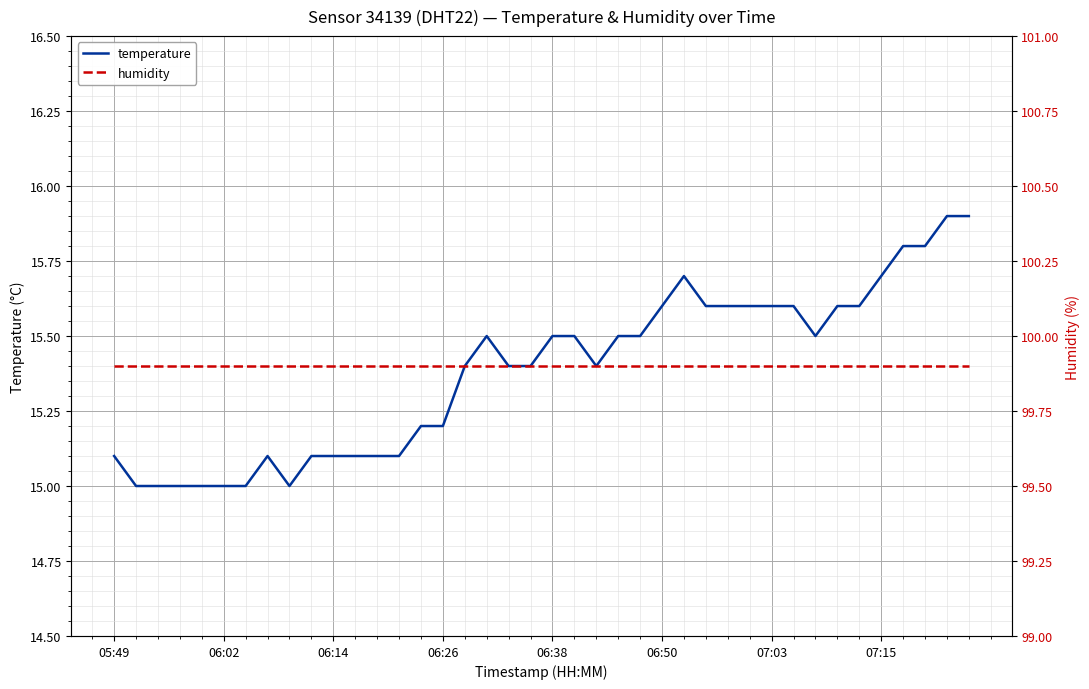

At which label does humidity reach its minimum?

05:49